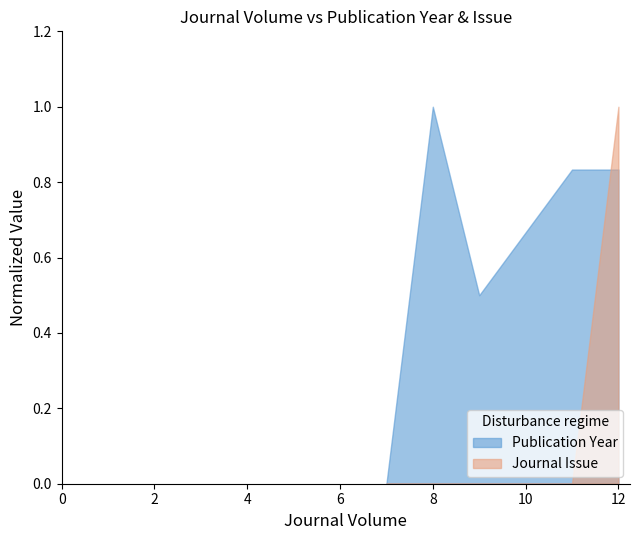

Which series ends up on top after the final intersection of Publication Year and Journal Issue?

Journal Issue